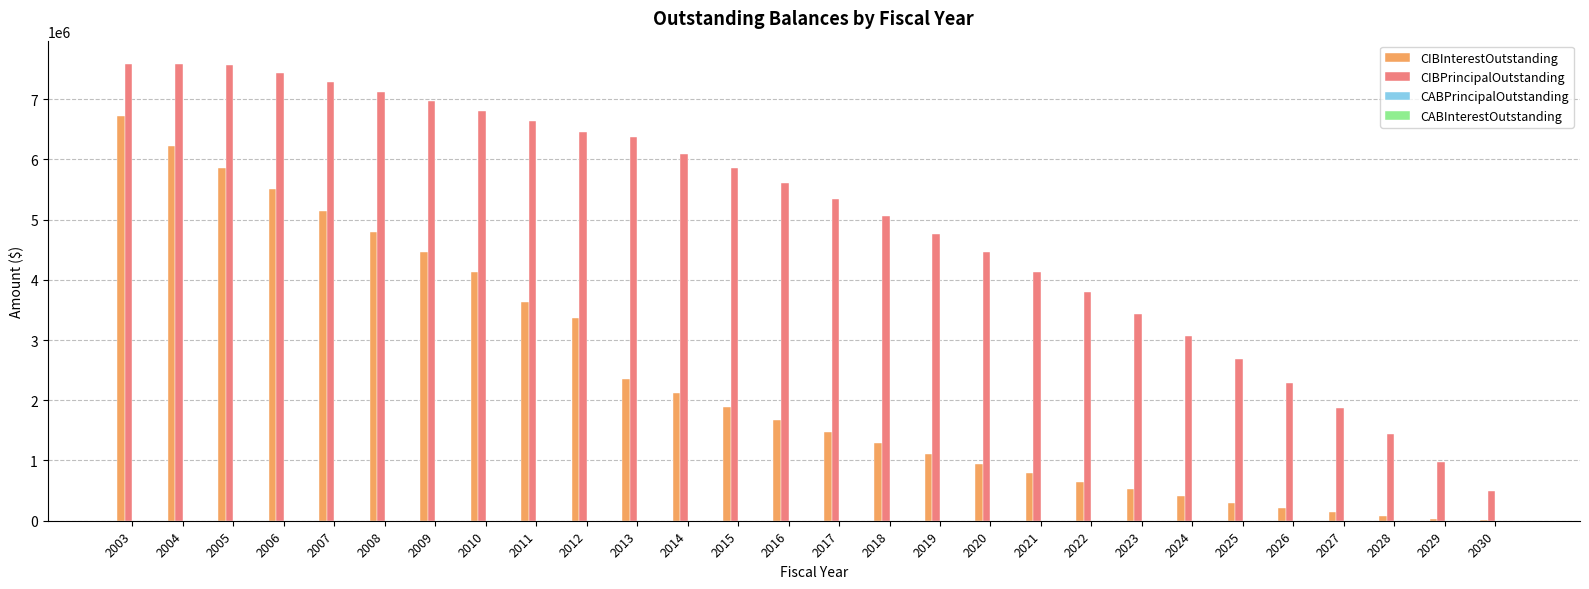

What is the maximum value for CIBPrincipalOutstanding?

7590000.0